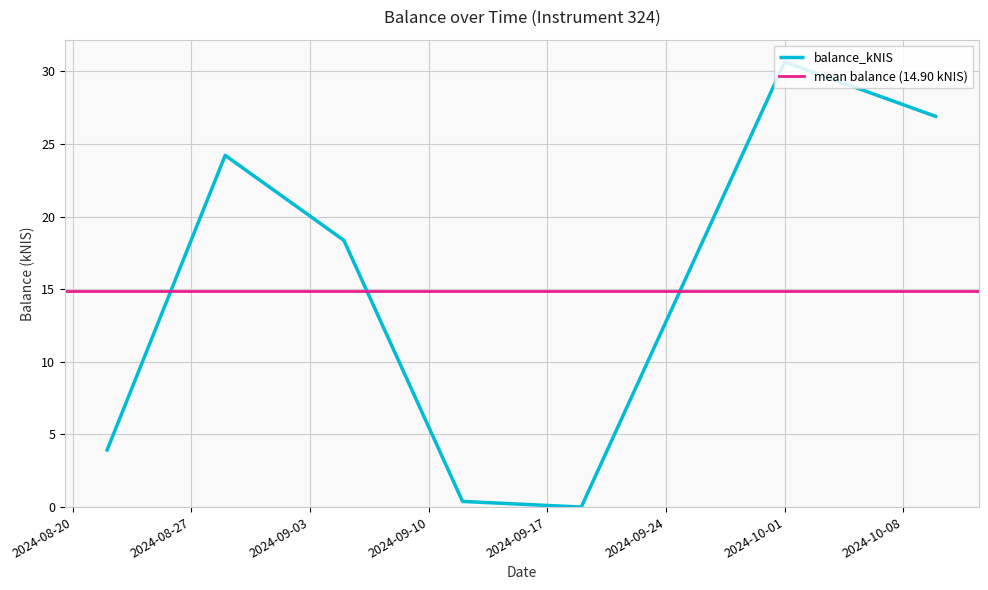

Reading left to right, extract all data points from this chart.

2024-08-22=3.8	2024-08-29=24.2	2024-09-05=18.4	2024-09-12=0.4	2024-09-19=0.0	2024-10-01=30.6	2024-10-10=26.9